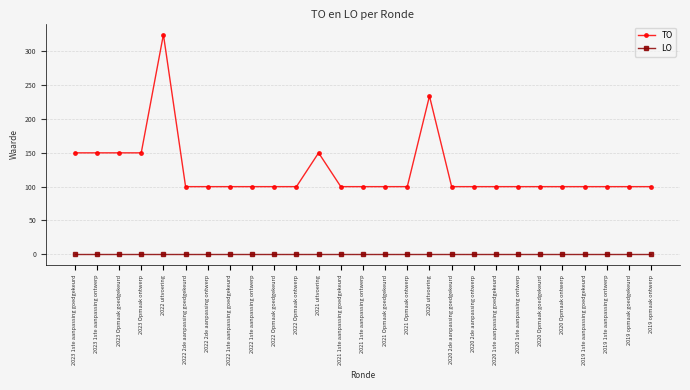

Which category has the highest value across all series?

2022 uitvoering